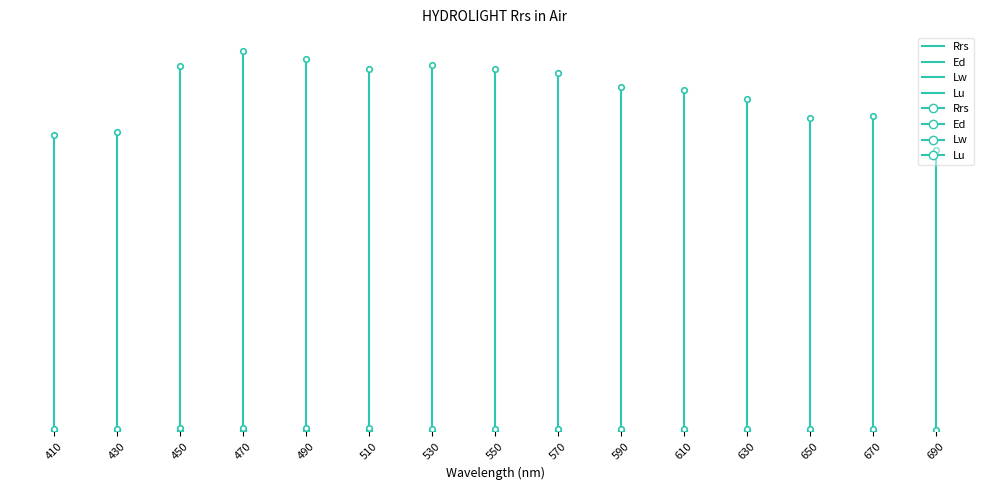

Is it true that Rrs equals 0.0 at 410?

True